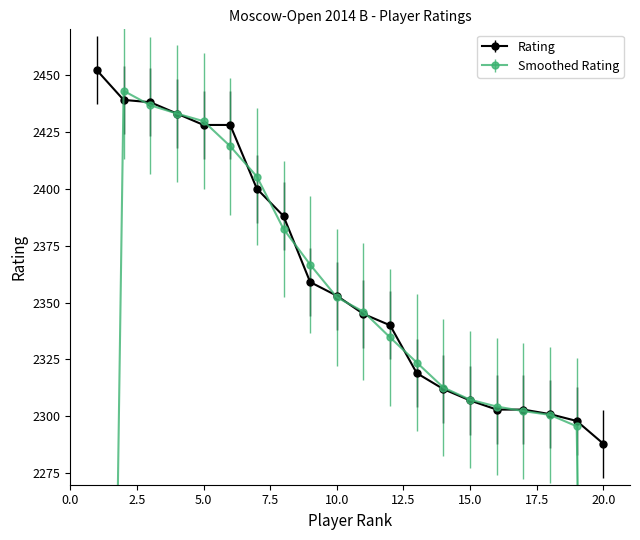

Reading left to right, extract all data points from this chart.

1=2452	2=2439	3=2438	4=2433	5=2428	6=2428	7=2400	8=2388	9=2359	10=2353	11=2345	12=2340	13=2319	14=2312	15=2307	16=2303	17=2303	18=2301	19=2298	20=2288